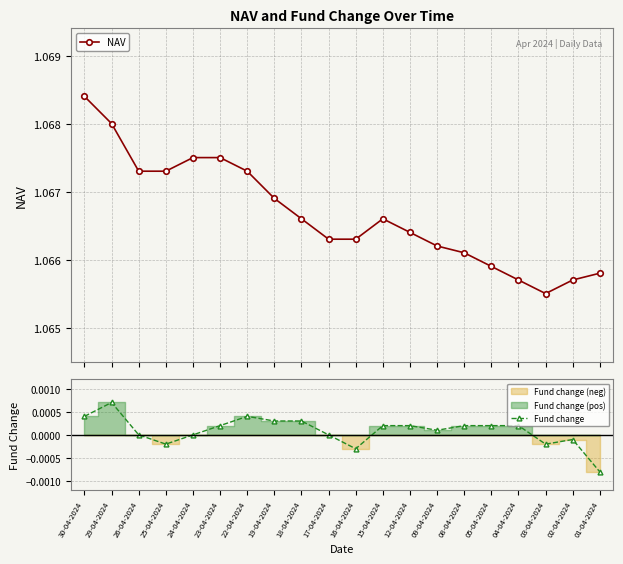

Reading right to left, transcribe all the data shown in this chart.

NAV: 01-04-2024=1.1	02-04-2024=1.1	03-04-2024=1.1	04-04-2024=1.1	05-04-2024=1.1	08-04-2024=1.1	09-04-2024=1.1	12-04-2024=1.1	15-04-2024=1.1	16-04-2024=1.1	17-04-2024=1.1	18-04-2024=1.1	19-04-2024=1.1	22-04-2024=1.1	23-04-2024=1.1	24-04-2024=1.1	25-04-2024=1.1	26-04-2024=1.1	29-04-2024=1.1	30-04-2024=1.1
Fund change: 01-04-2024=-0.0	02-04-2024=-0.0	03-04-2024=-0.0	04-04-2024=0.0	05-04-2024=0.0	08-04-2024=0.0	09-04-2024=0.0	12-04-2024=0.0	15-04-2024=0.0	16-04-2024=-0.0	17-04-2024=0.0	18-04-2024=0.0	19-04-2024=0.0	22-04-2024=0.0	23-04-2024=0.0	24-04-2024=0.0	25-04-2024=-0.0	26-04-2024=0.0	29-04-2024=0.0	30-04-2024=0.0